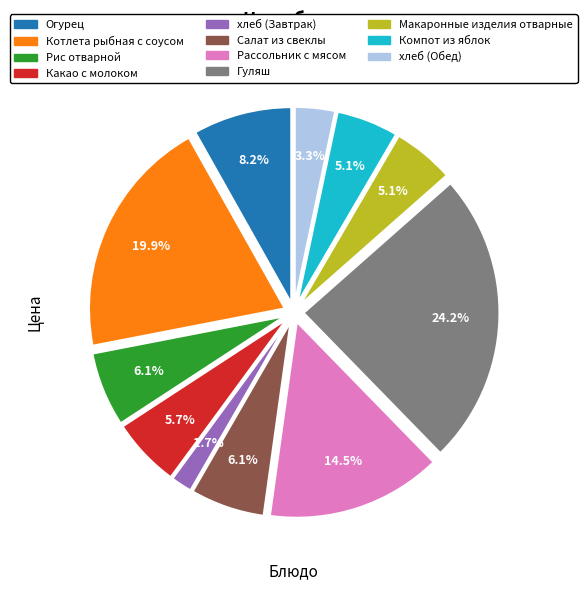

What percentage is the Салат из свеклы slice, to the nearest percent?

6%